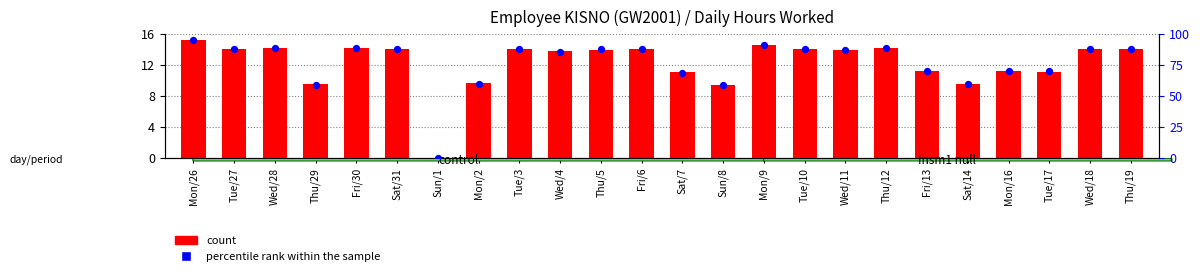

Which series has the largest total across all categories?

percentile rank within the sample